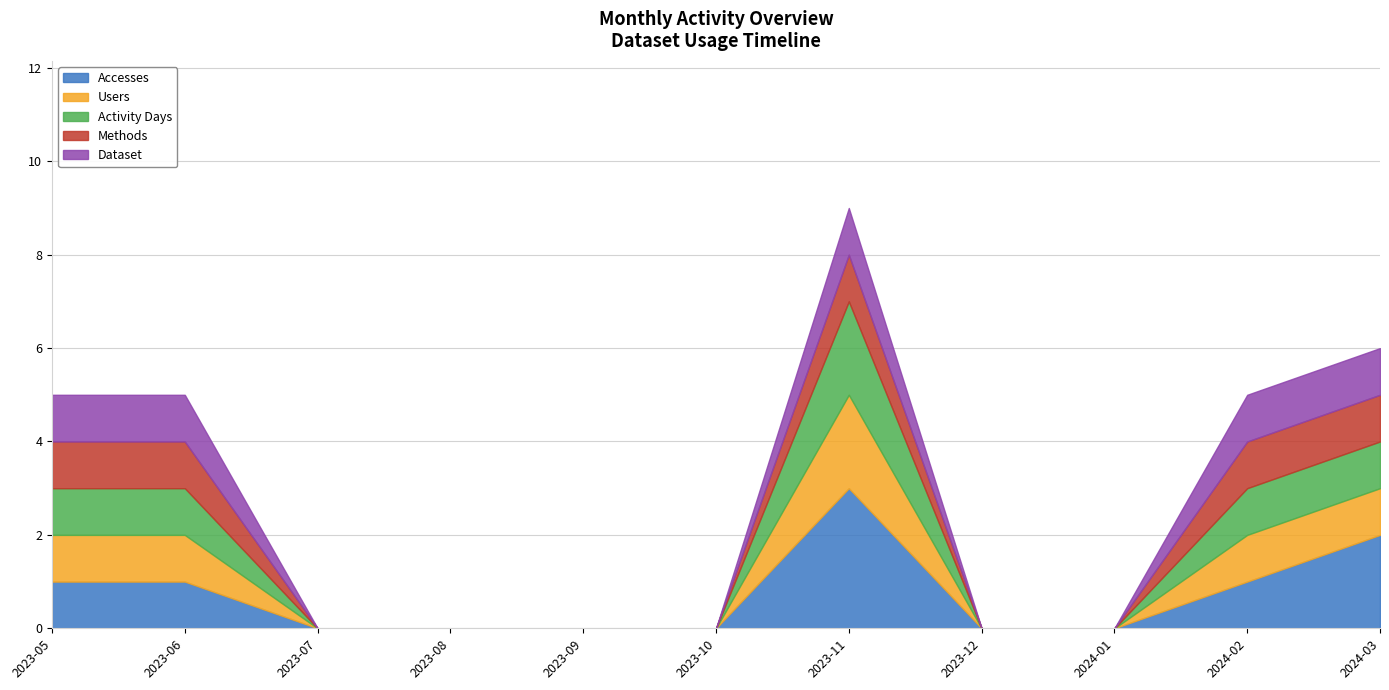

True or false: Users has a value of 0 at 2023-07.

True